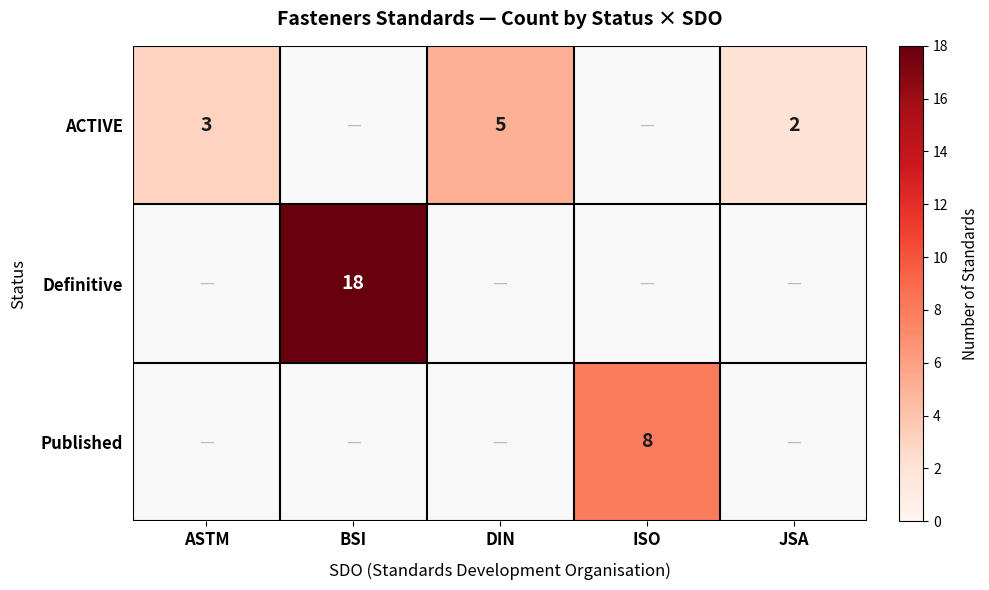

The value of Published at ISO is 3. True or false?

False